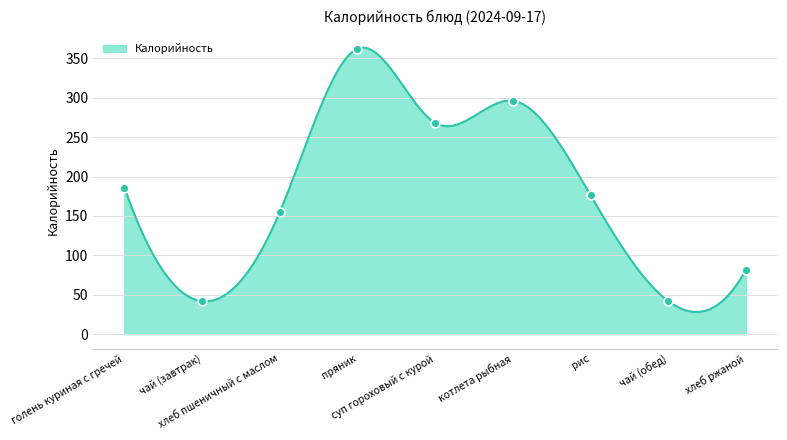

Approximately how many times larger is the value at голень куриная с гречей compared to чай (обед)?

4.4